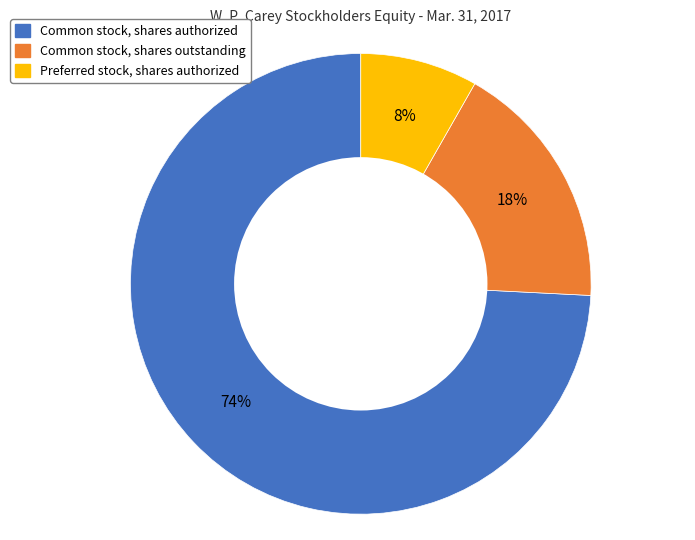

To the nearest percent, what portion does Preferred stock, shares authorized represent?

8%